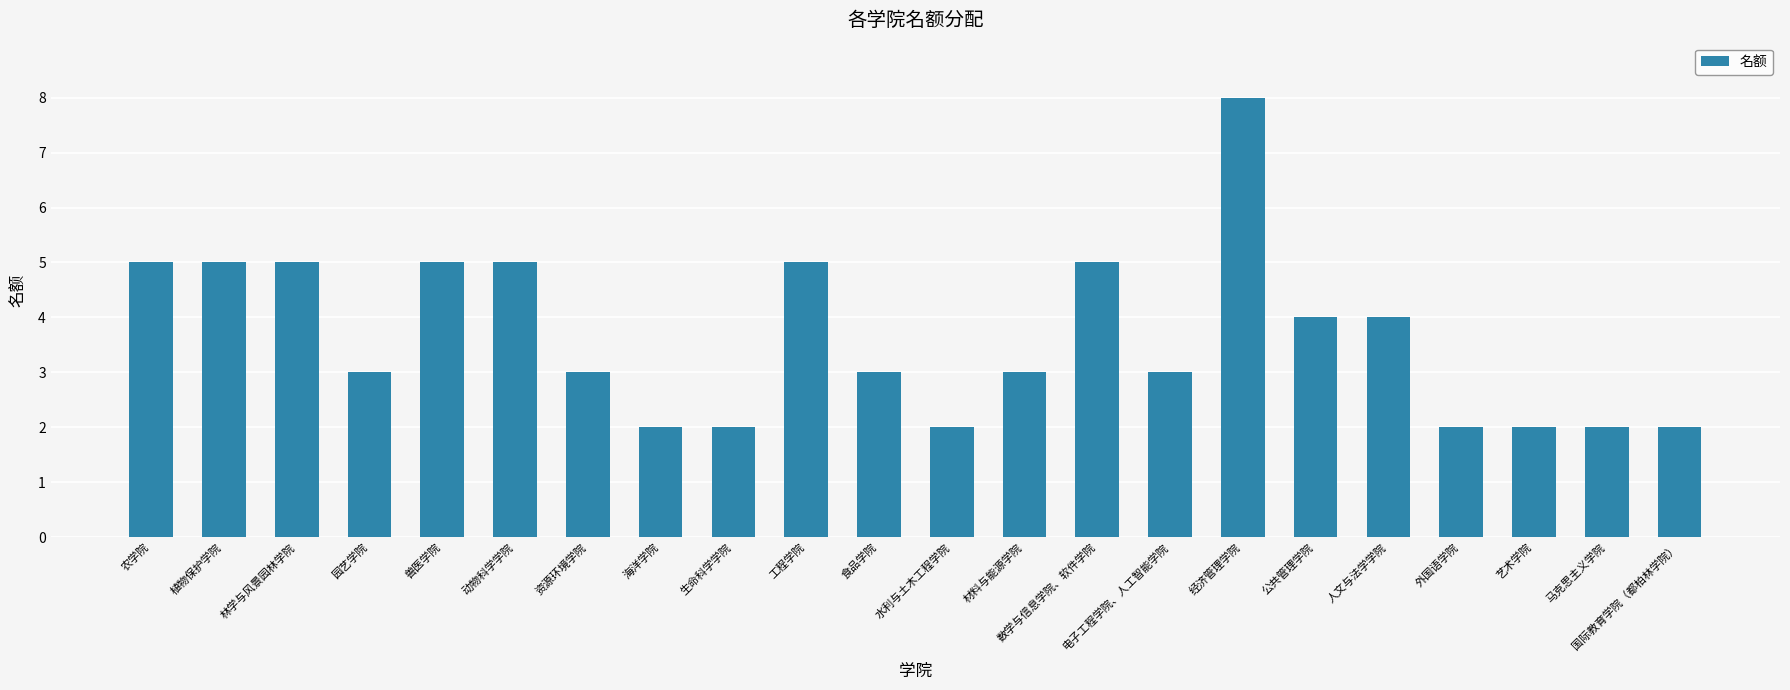

Reading right to left, list all the values displayed in this chart.

国际教育学院（都柏林学院）=2	马克思主义学院=2	艺术学院=2	外国语学院=2	人文与法学学院=4	公共管理学院=4	经济管理学院=8	电子工程学院、人工智能学院=3	数学与信息学院、软件学院=5	材料与能源学院=3	水利与土木工程学院=2	食品学院=3	工程学院=5	生命科学学院=2	海洋学院=2	资源环境学院=3	动物科学学院=5	兽医学院=5	园艺学院=3	林学与风景园林学院=5	植物保护学院=5	农学院=5